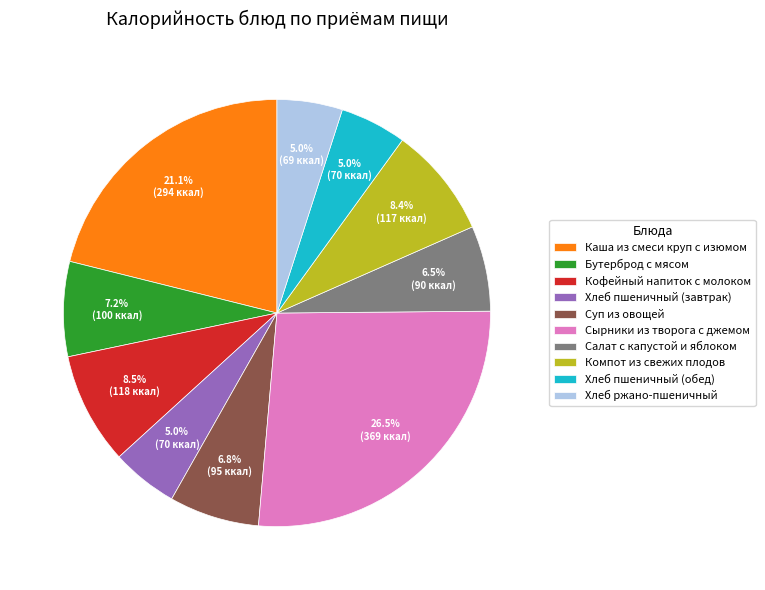

Which category has the biggest portion of the pie?

Сырники из творога с джемом